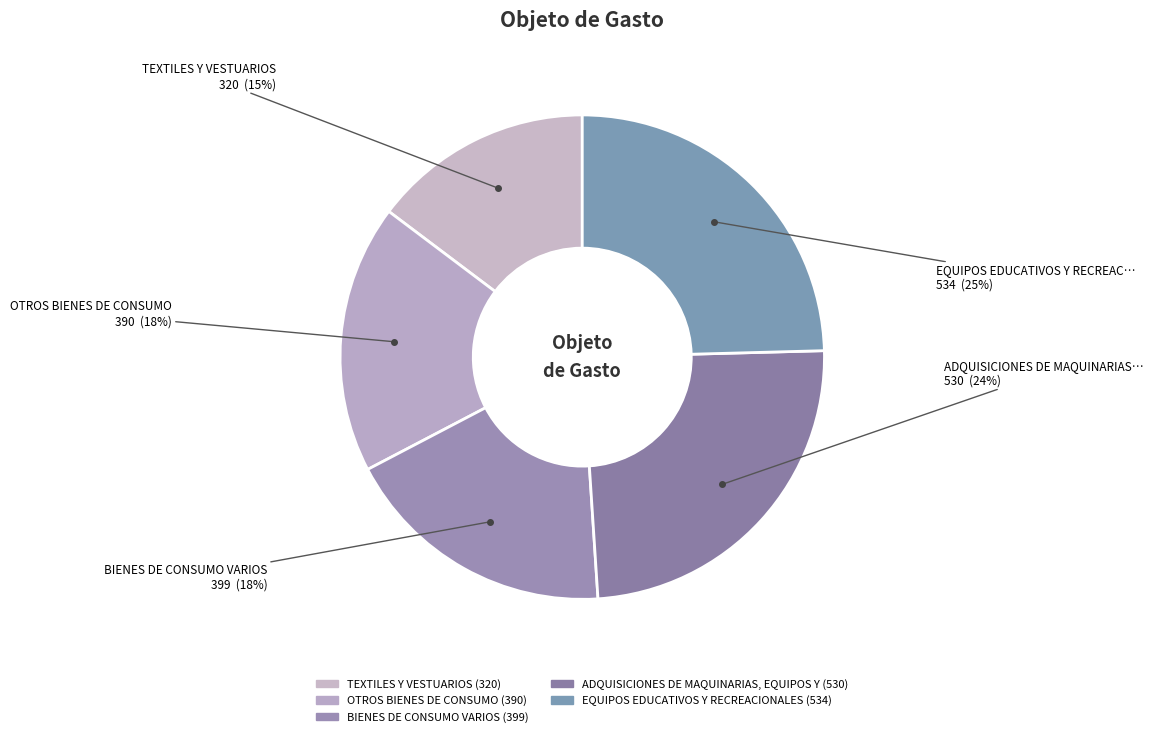

To the nearest percent, what percentage of the pie is ADQUISICIONES DE MAQUINARIAS, EQUIPOS Y?

24%